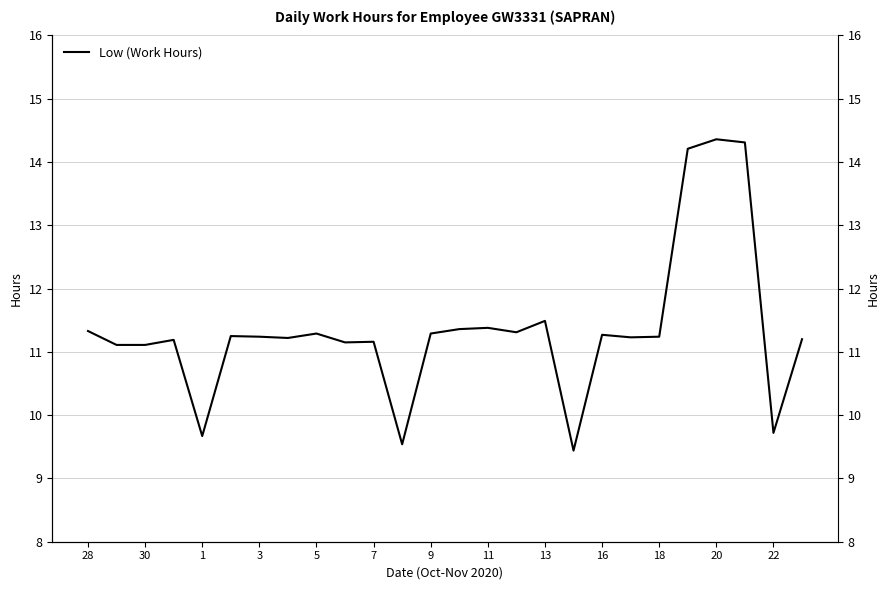

How many points are lower than both their immediate neighbors (excluding endpoints)?

8